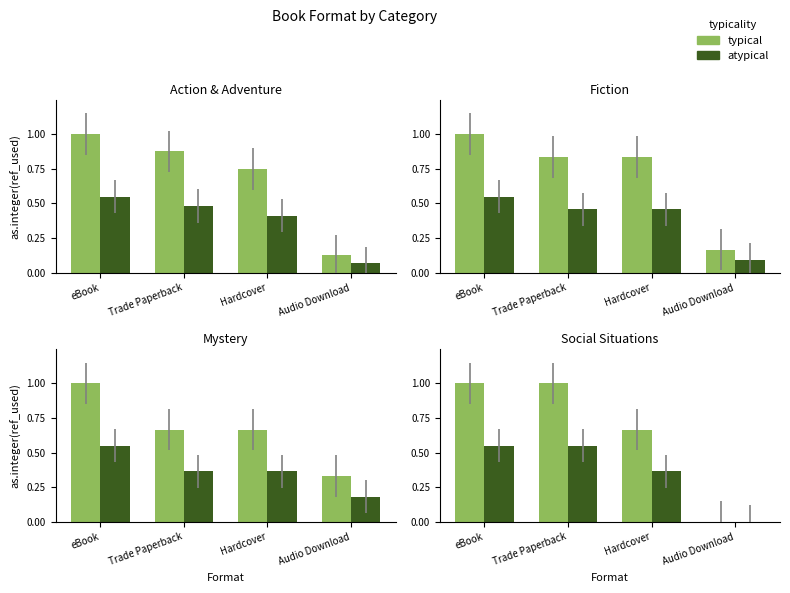

List the series in order of their overall mean, lowest first.

atypical, typical